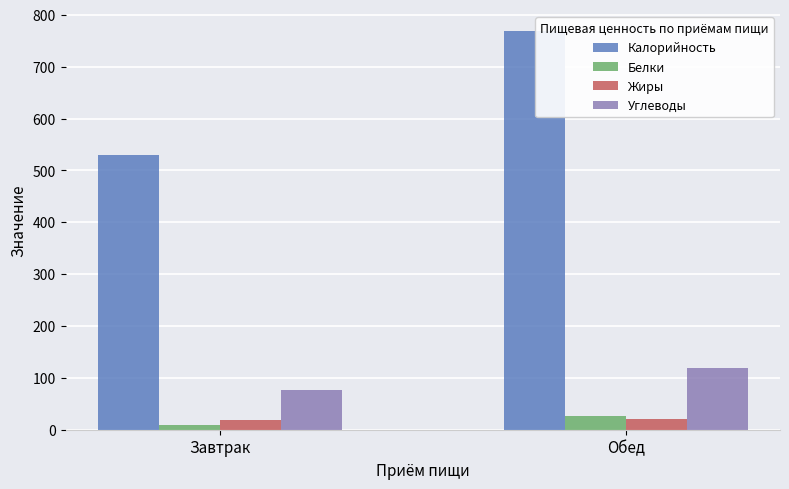

Which series has the widest spread of values?

Калорийность